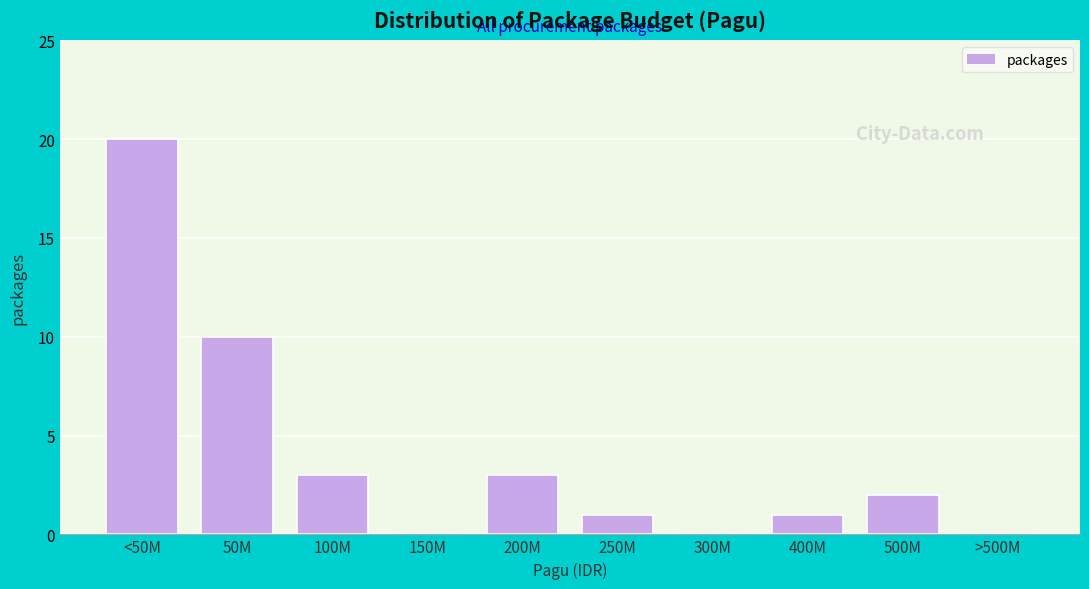

Reading right to left, transcribe all the data shown in this chart.

>500M=0	500M=2	400M=1	300M=0	250M=1	200M=3	150M=0	100M=3	50M=10	<50M=20